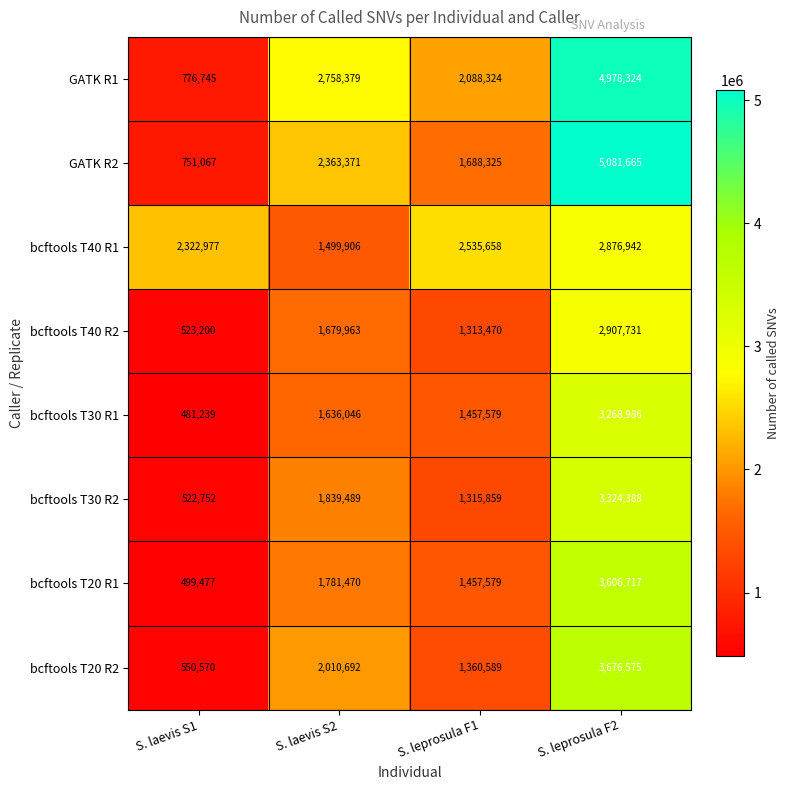

What is the difference between the bcftools T30 R2 values at S. laevis S1 and S. laevis S2?

1316737